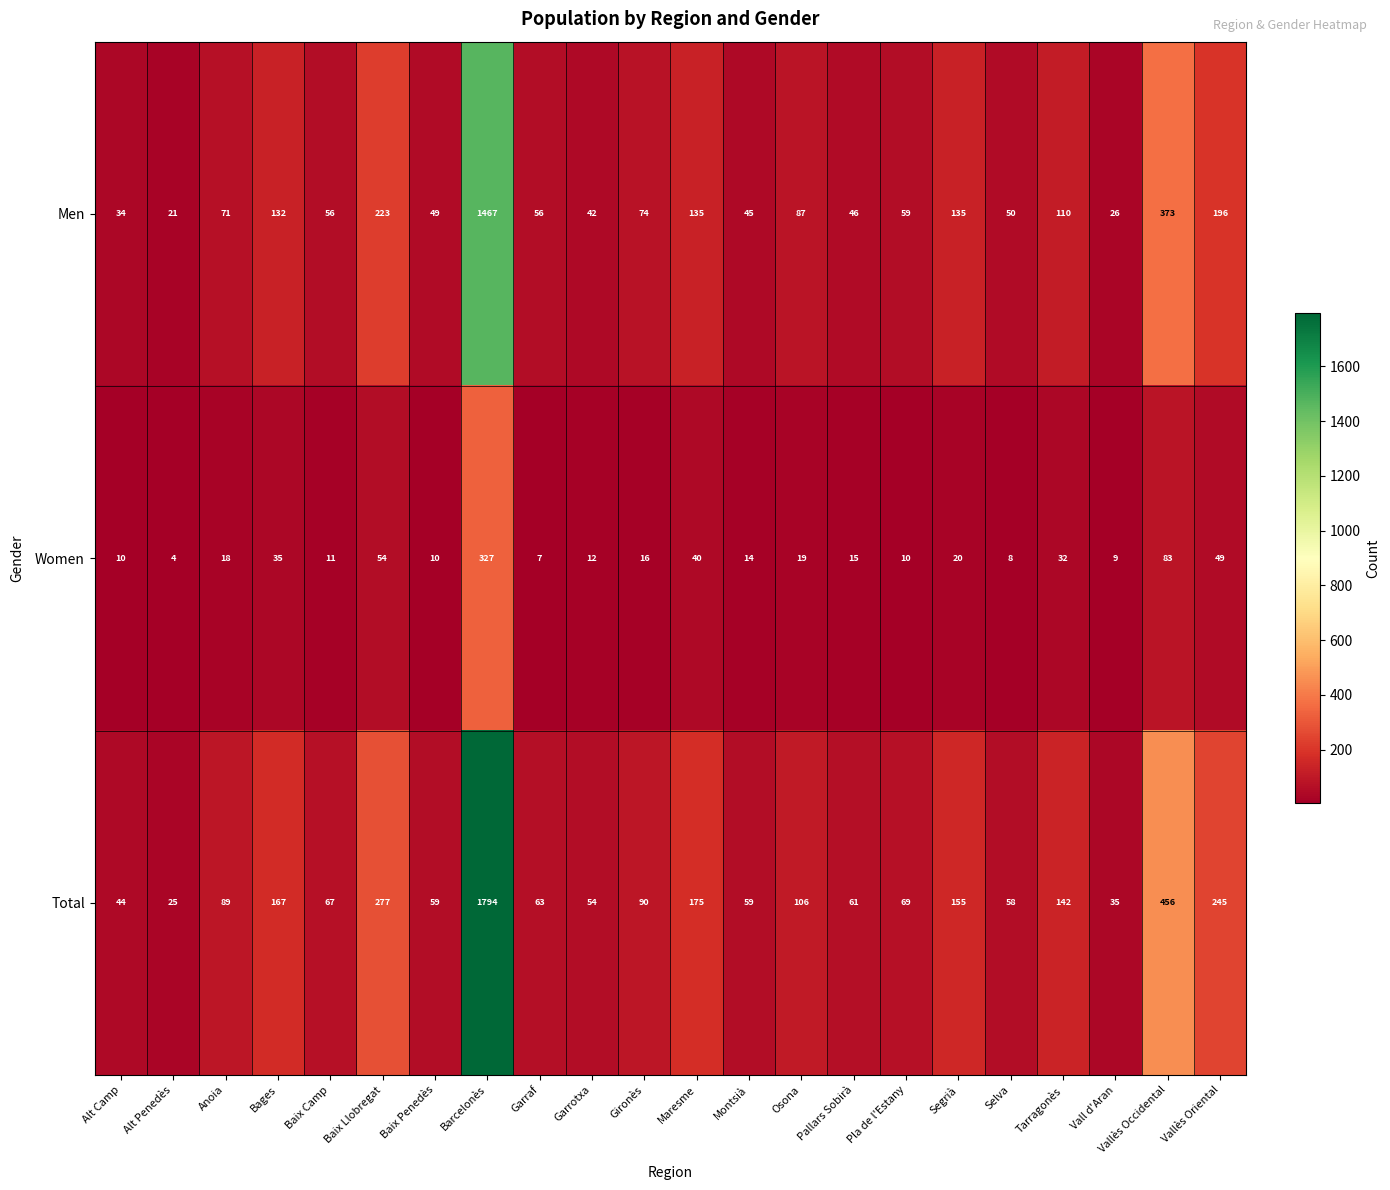

What is the sum of all Total values?

4290